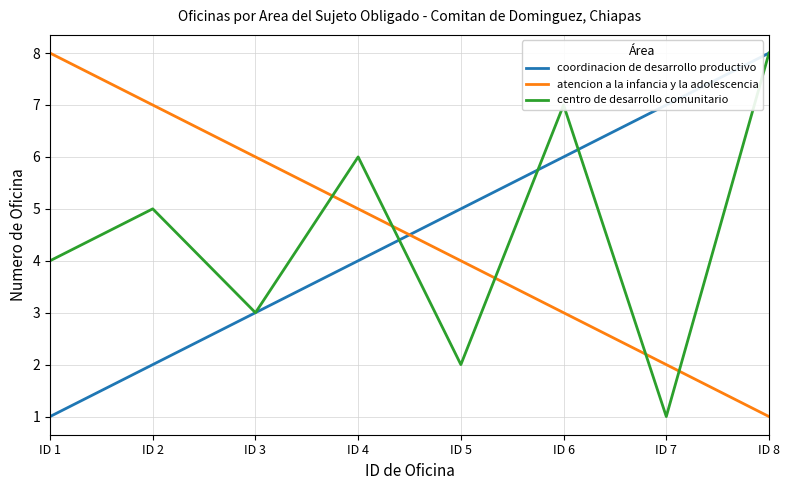

Count the number of data series in this chart.

3